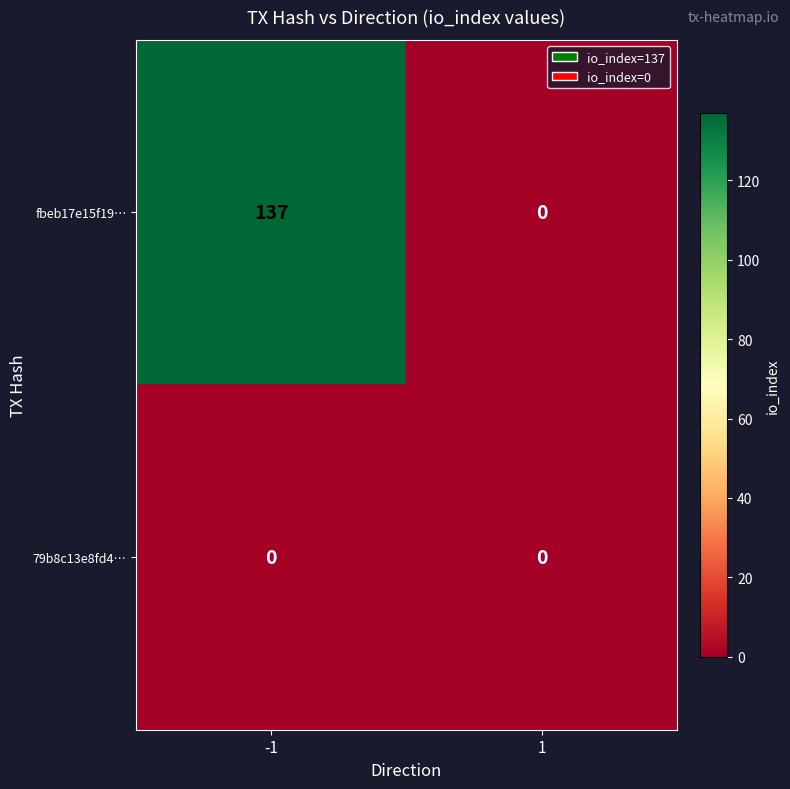

What is the spread (max minus min) of values at -1?

137